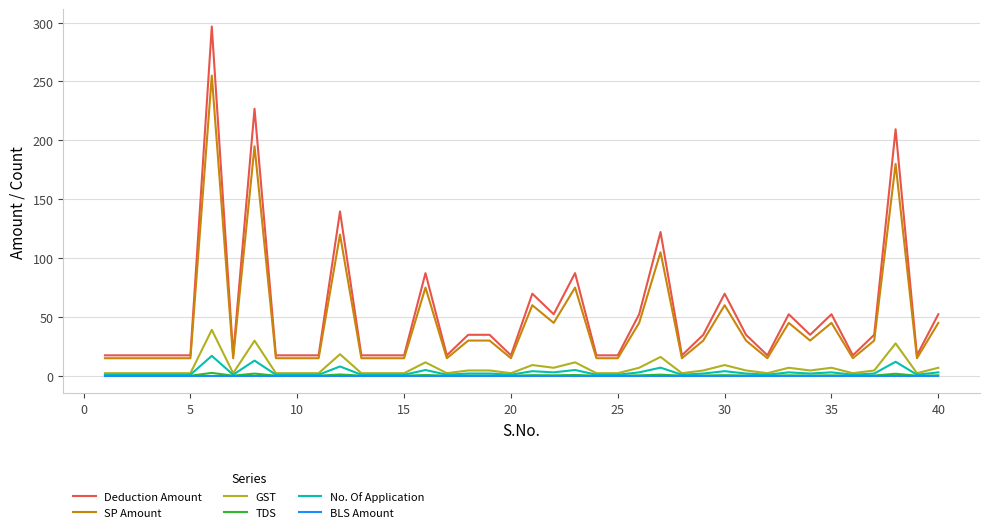

Which series has the widest spread of values?

Deduction Amount